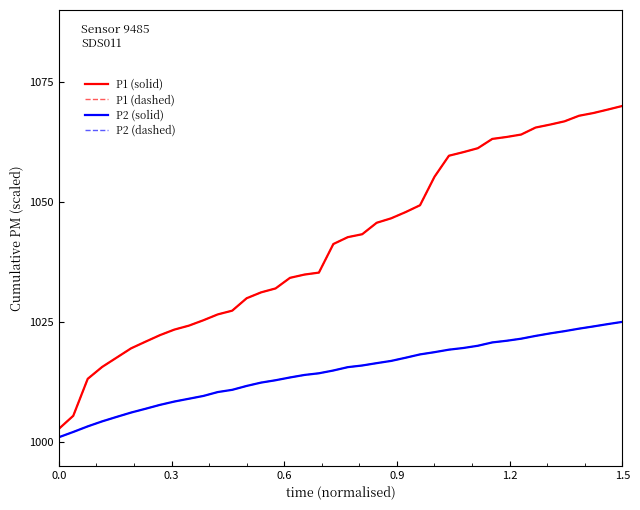

Which series has the largest total across all categories?

P1 (solid)